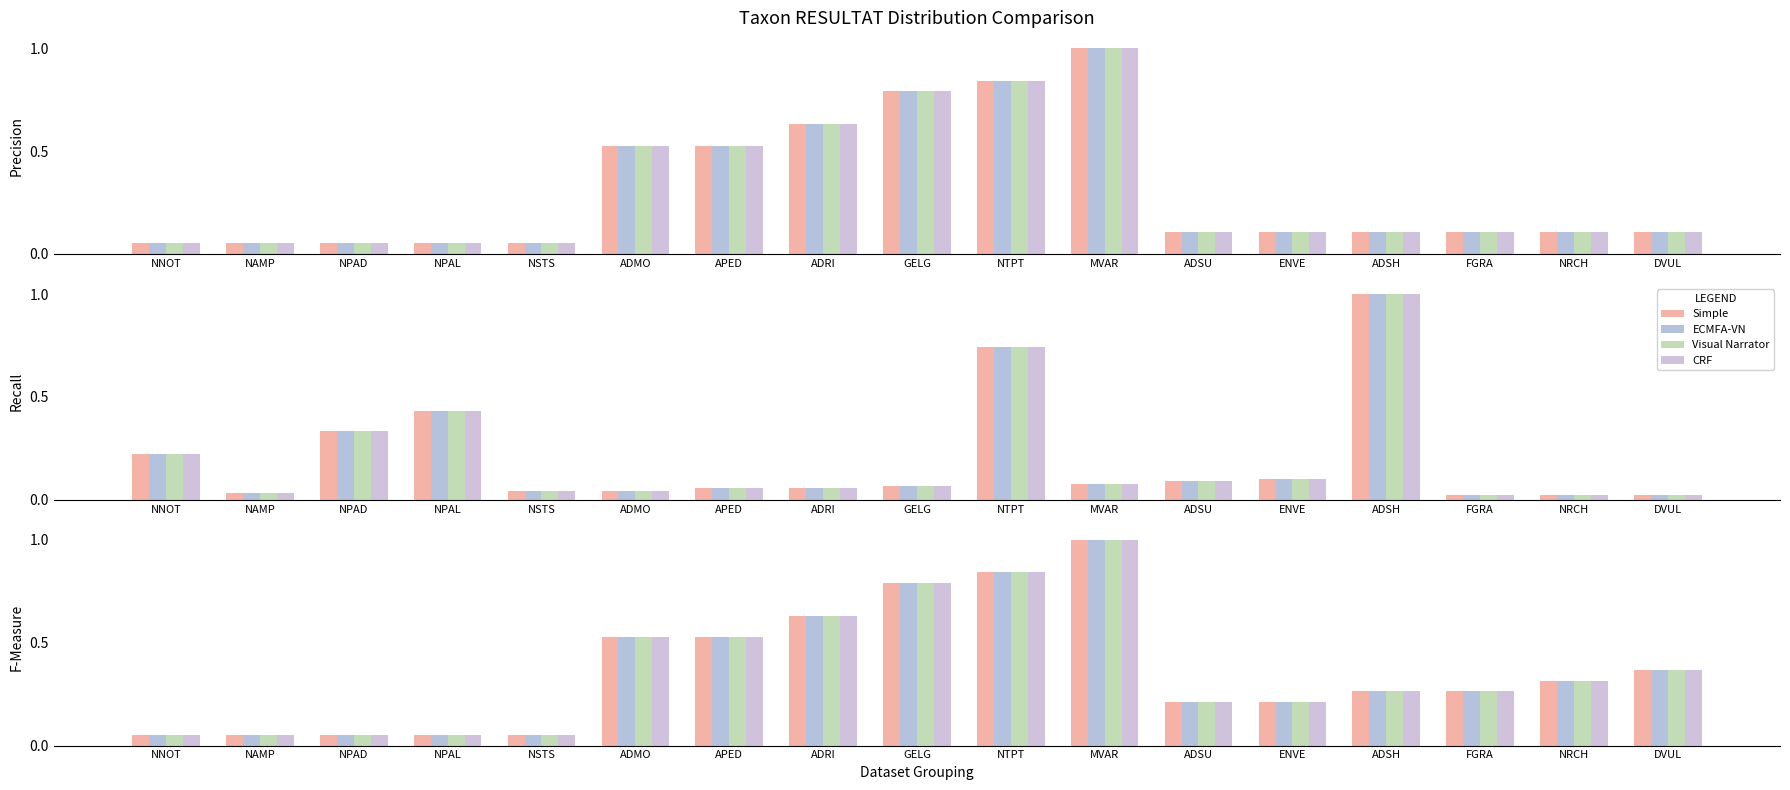

Between ADSH and NSTS, which is larger?

ADSH